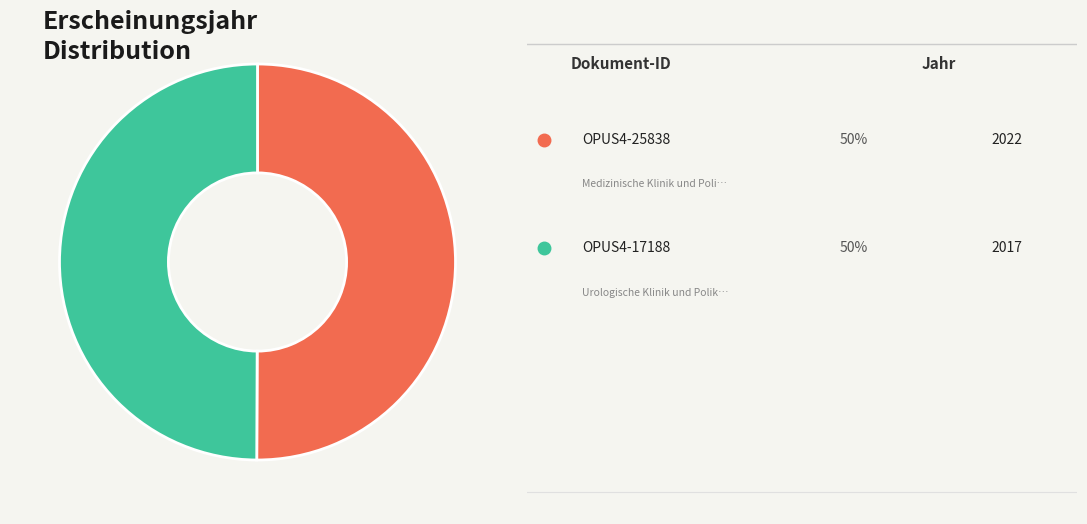

Rank the categories by value from lowest to highest.

OPUS4-17188, OPUS4-25838